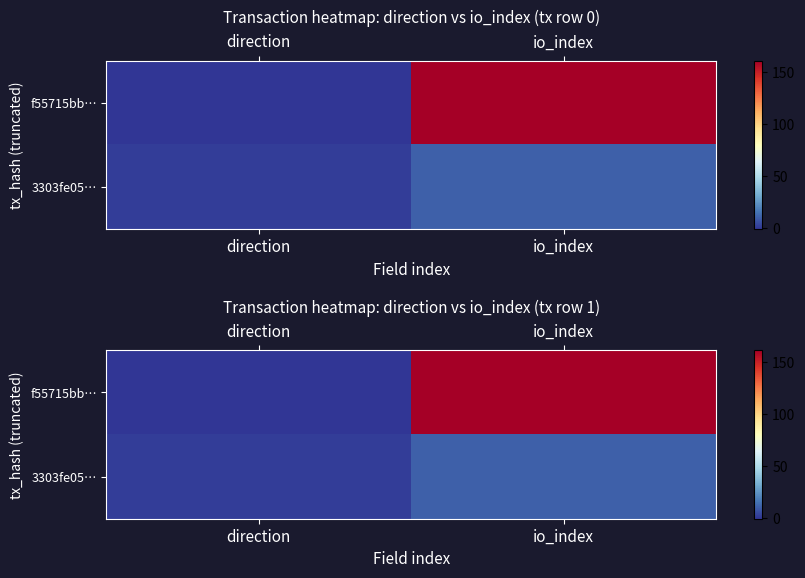

How many f55715bb… values are between -1 and 161?

2